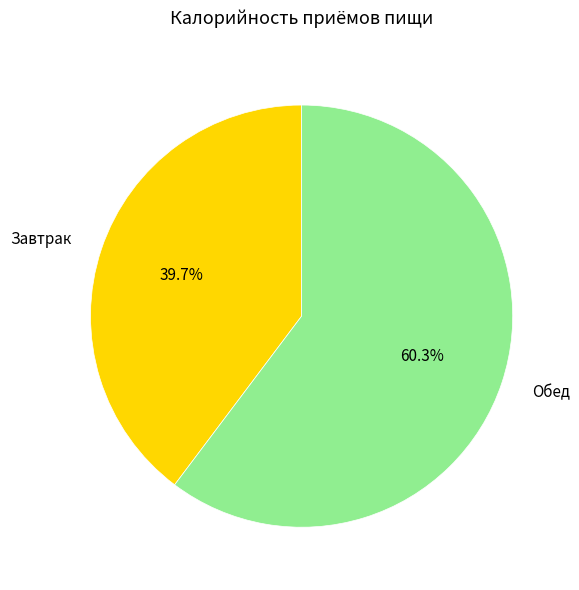

Is there a majority slice in this chart?

Yes